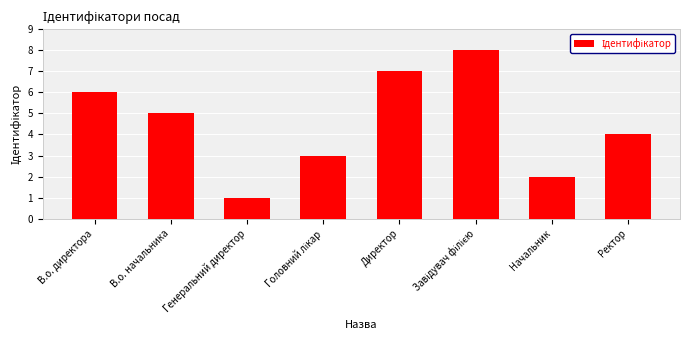

What value does the data have at Ректор?

4